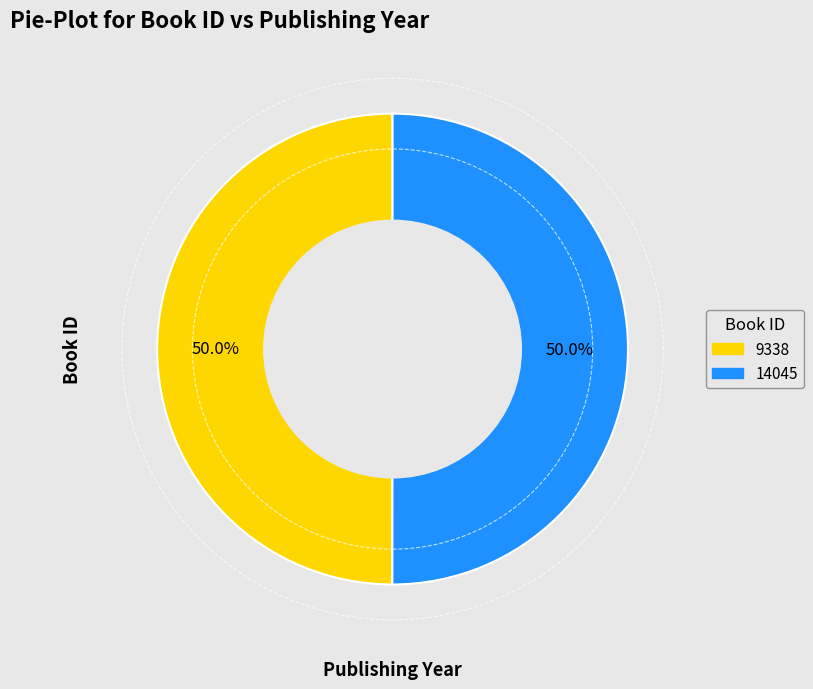

To the nearest percent, what is the average slice percentage?

50%